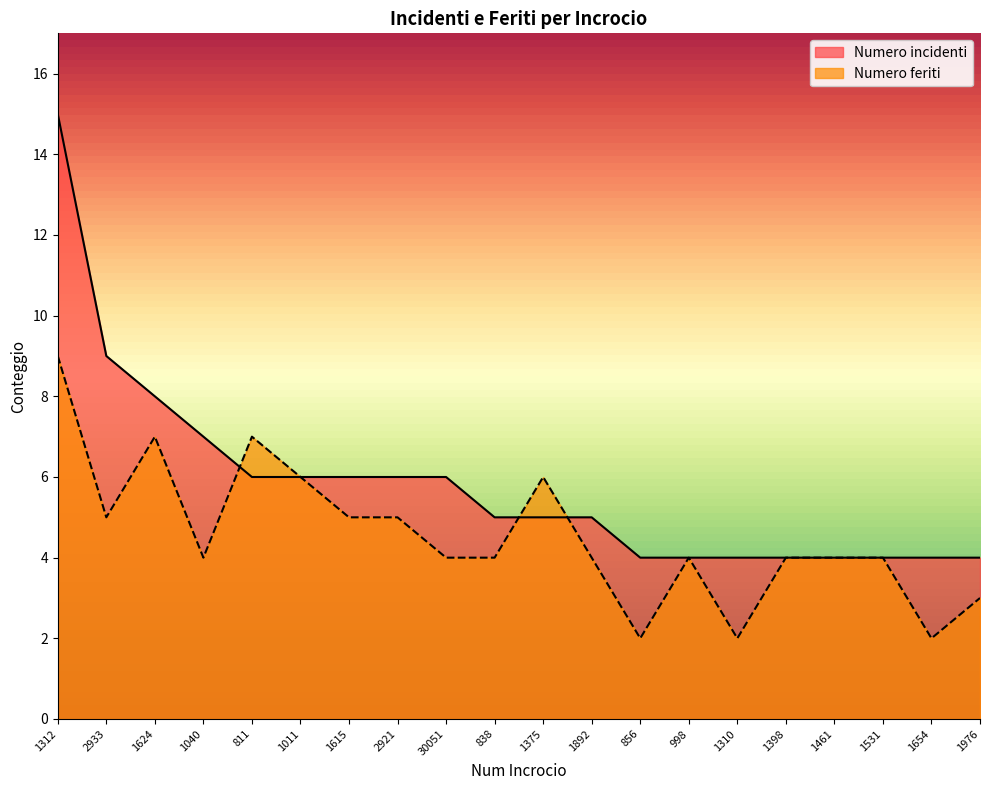

At which label does Numero incidenti first exceed 5?

1312